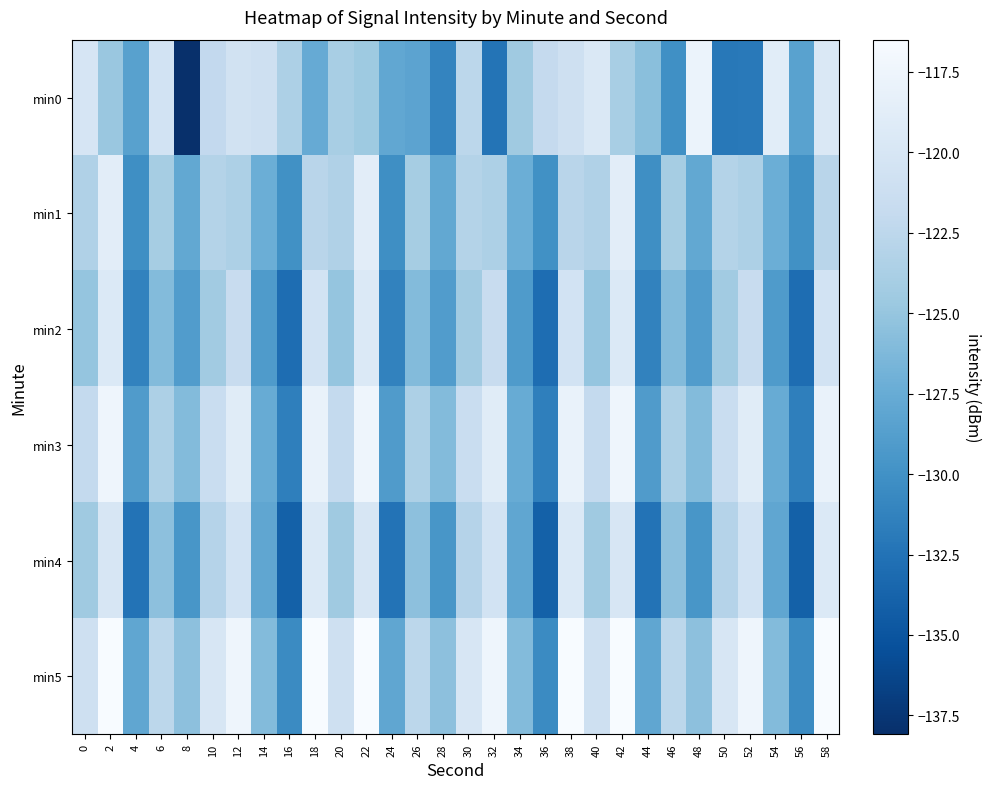

What is the difference between the highest and lowest values at 12?

6.1